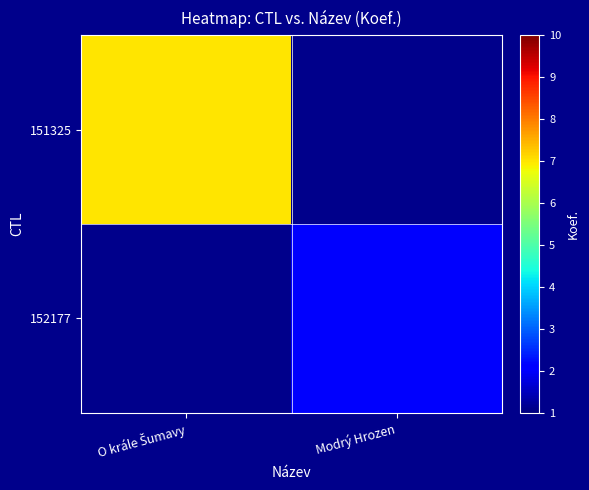

List the labels in order of 151325 value, largest first.

O krále Šumavy, Modrý Hrozen